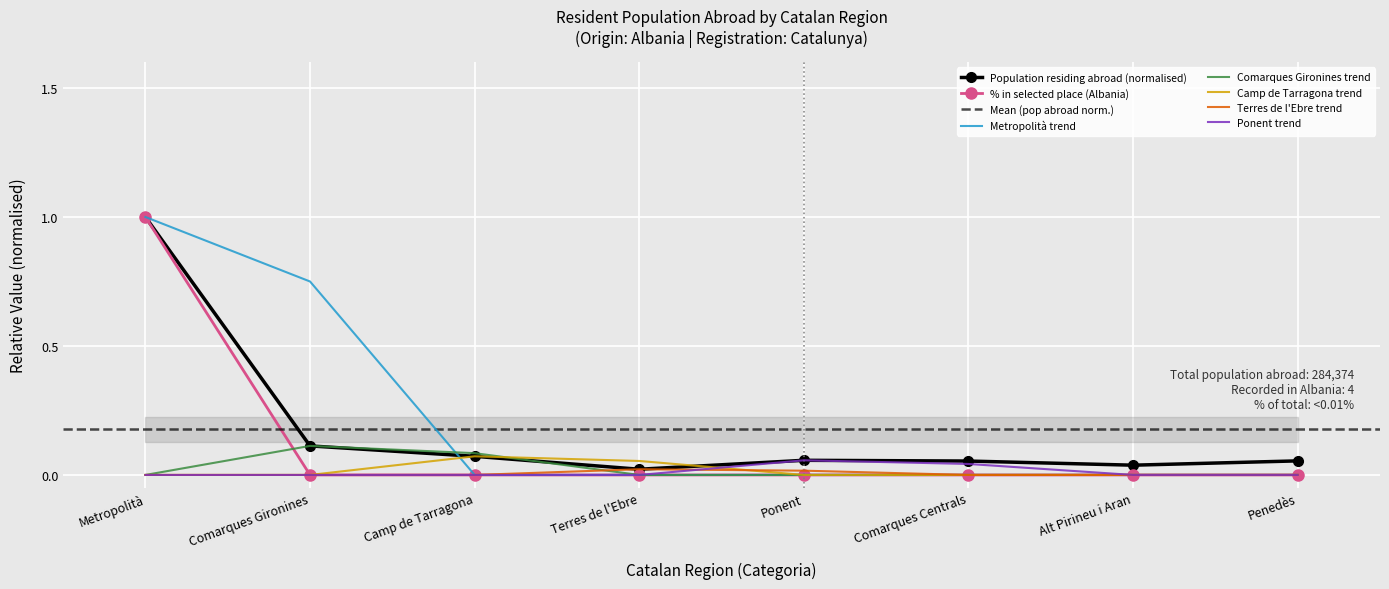

The value of Comarques Gironines trend at Penedès is 0.0. True or false?

True